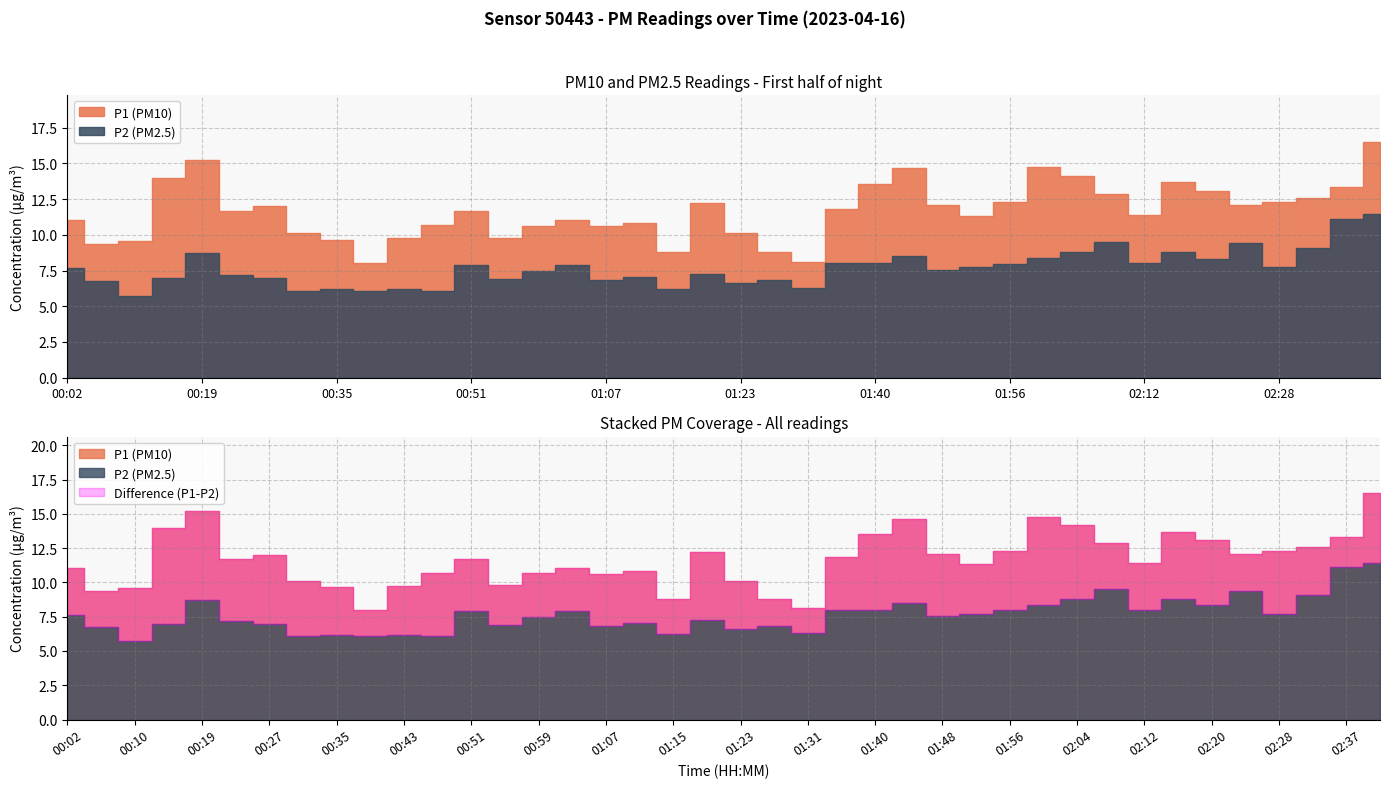

Rank the series by their average value, from highest to lowest.

P1, P2